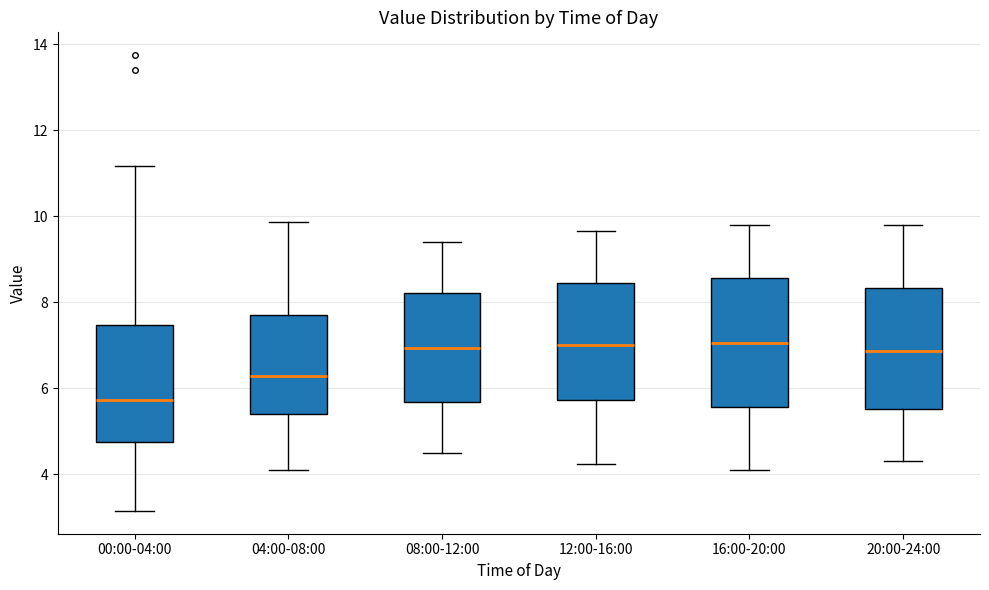

Where is the lower edge of the box for 12:00-16:00 on the y-axis? The values are not printed on the chart, so give them approximately, as read against the axis.

5.8